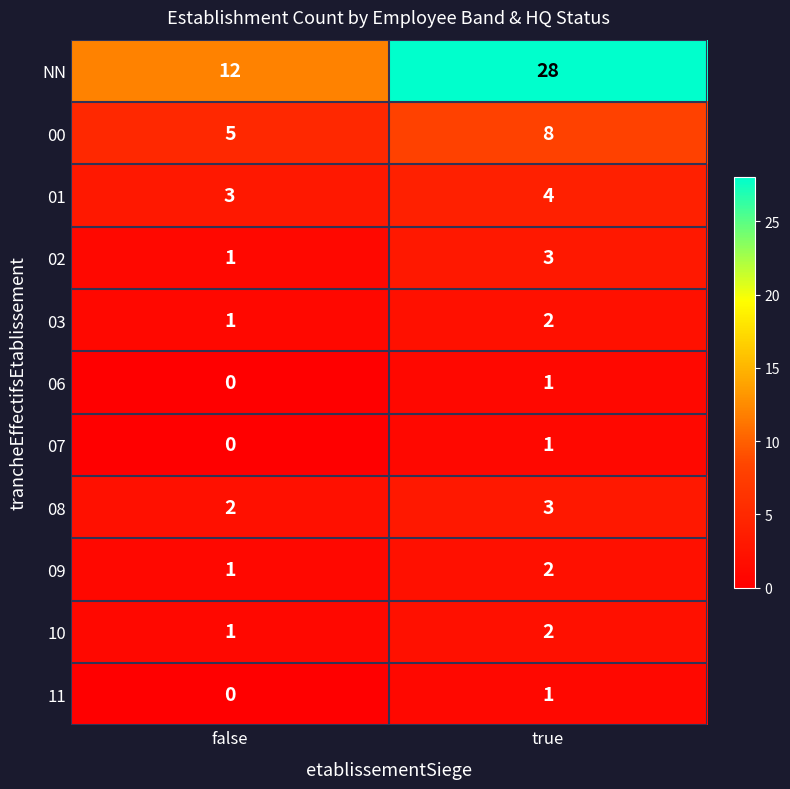

List the labels in order of NN value, smallest first.

false, true